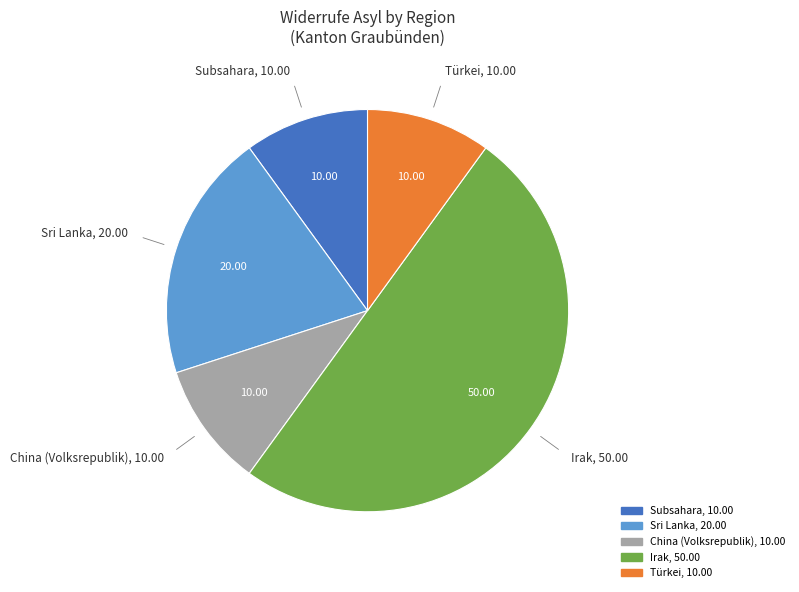

The Türkei slice represents 20% of the pie. True or false?

False